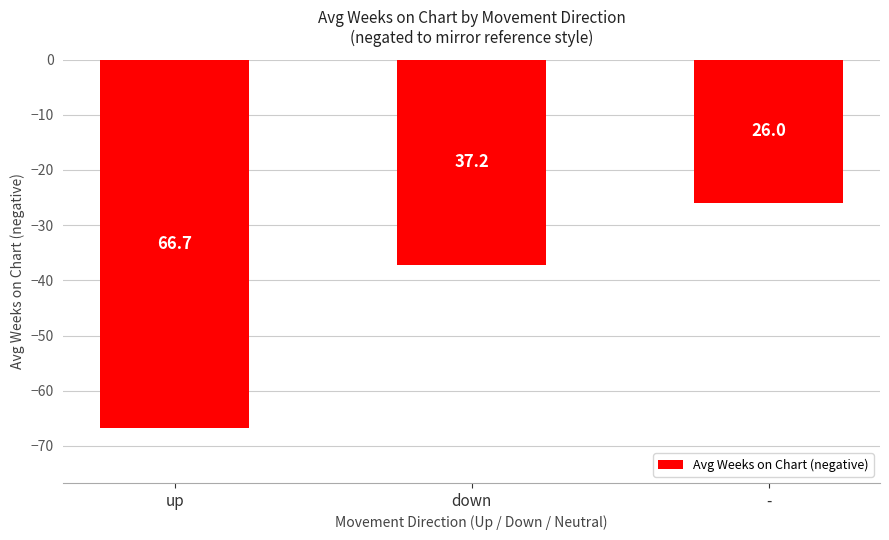

What is the sum of all values?

-129.9